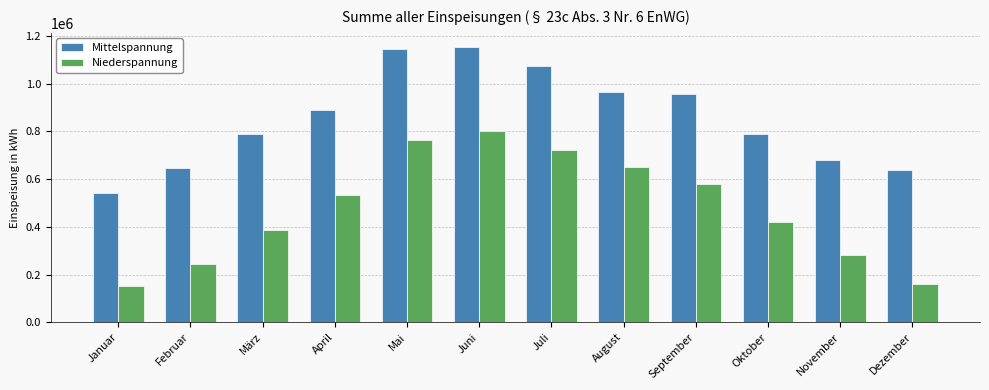

What is the difference between the Mittelspannung values at August and Januar?

422203.0